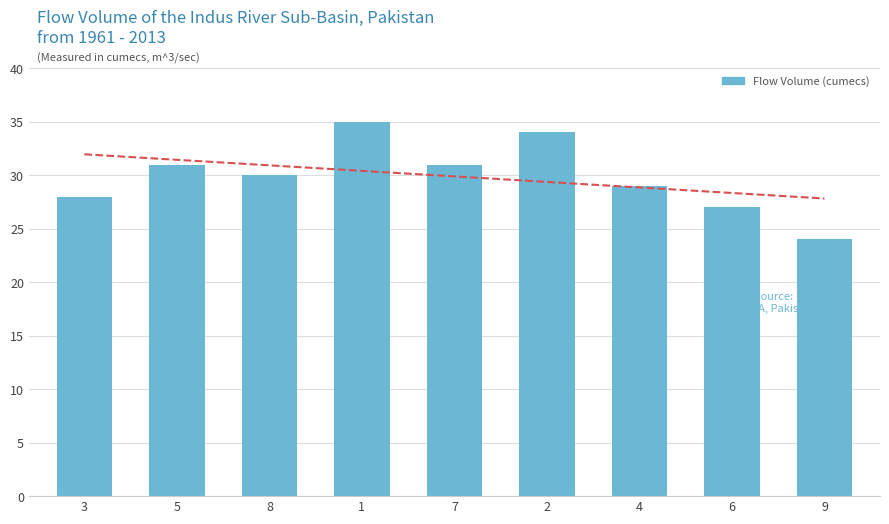

Rank the categories by value from lowest to highest.

9, 6, 3, 4, 8, 5, 7, 2, 1